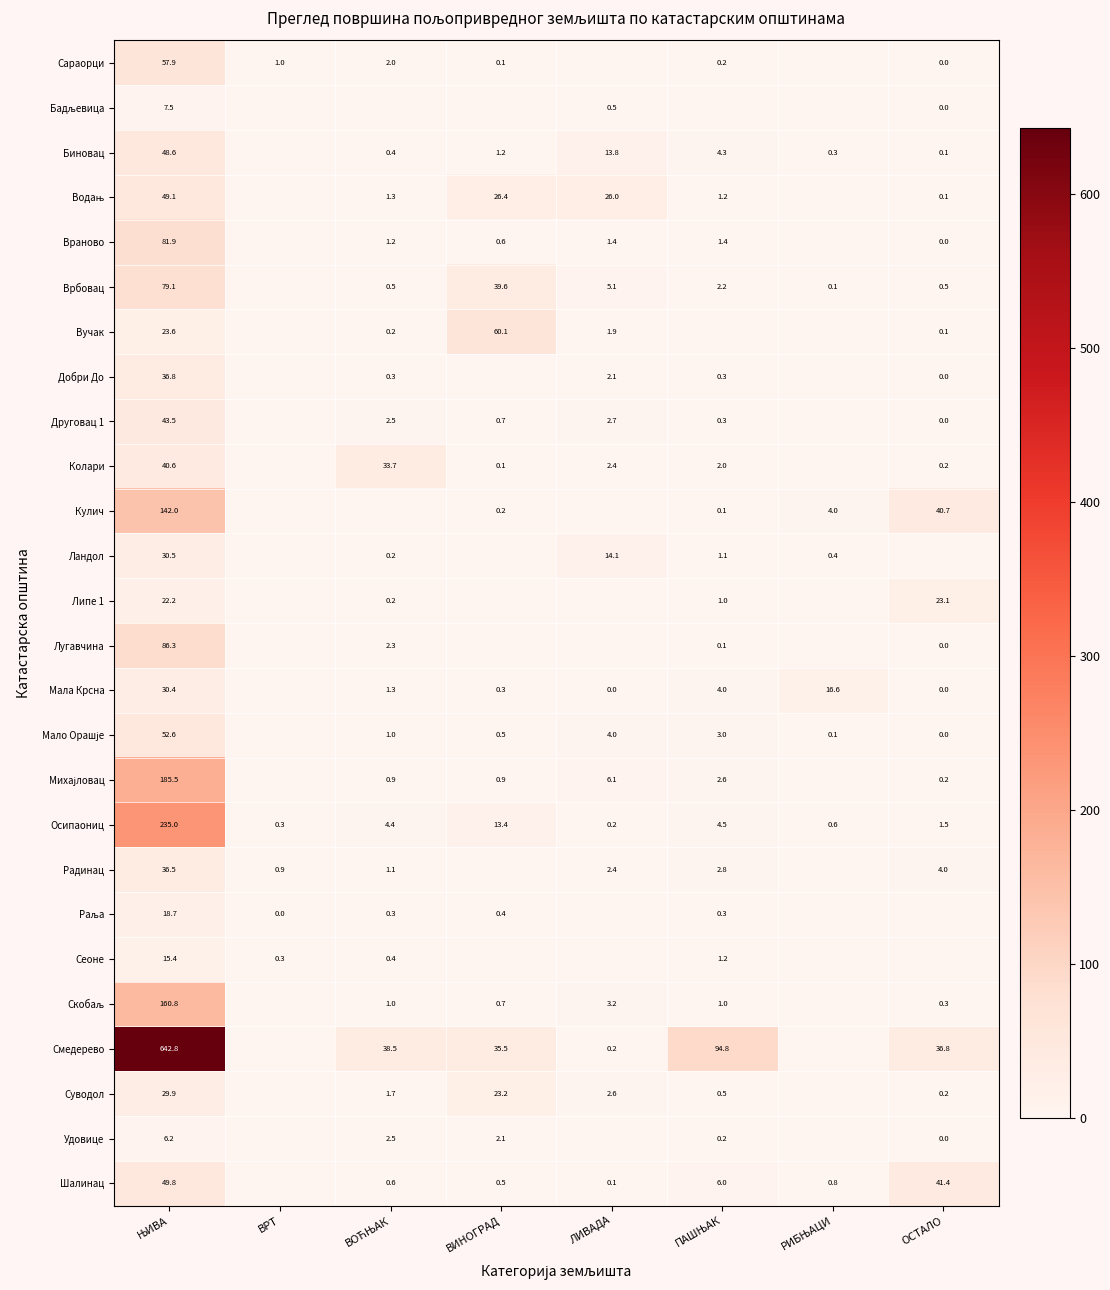

Is it true that Биновац equals 13.8 at ЛИВАДА?

True